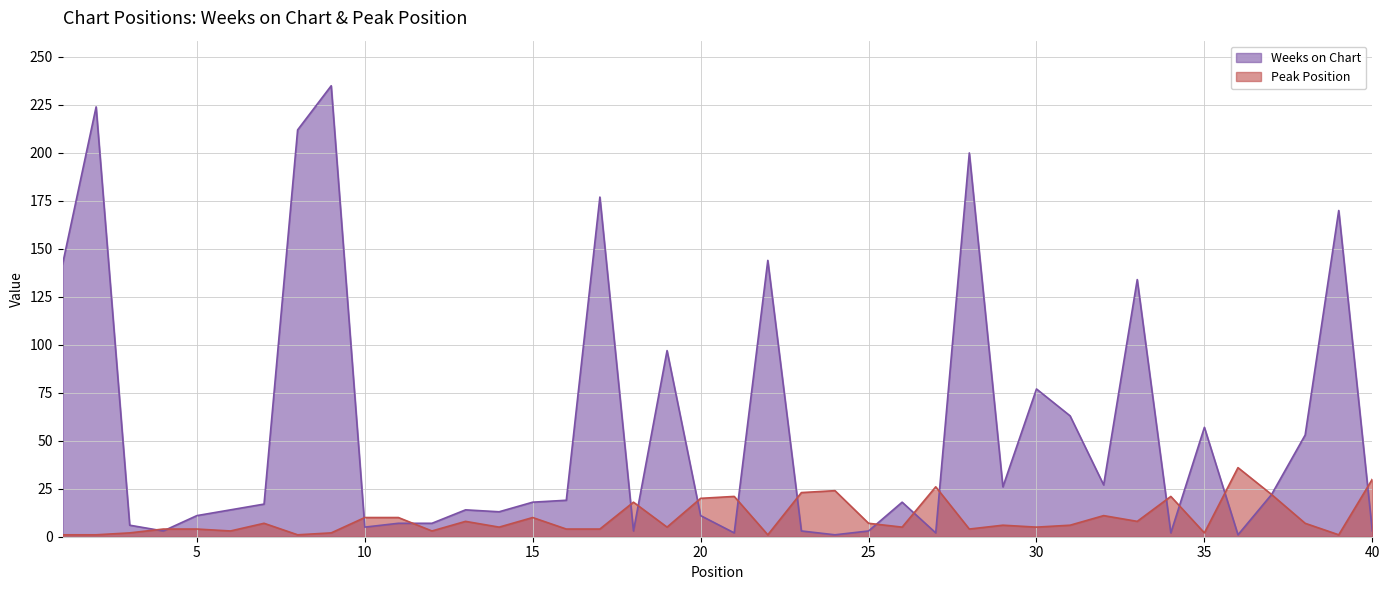

Reading left to right, what are all the values shown in this chart?

Weeks on Chart: 142	224	6	3	11	14	17	212	235	5	7	7	14	13	18	19	177	3	97	11	2	144	3	1	3	18	2	200	26	77	63	27	134	2	57	1	22	53	170	3
Peak Position: 1	1	2	4	4	3	7	1	2	10	10	3	8	5	10	4	4	18	5	20	21	1	23	24	7	5	26	4	6	5	6	11	8	21	2	36	22	7	1	30